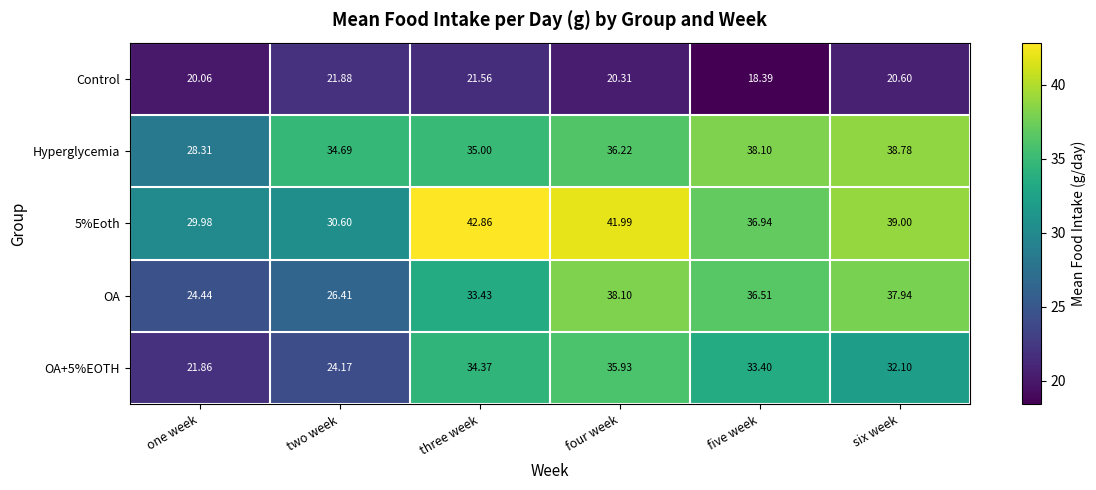

Rank the series by their maximum value, from lowest to highest.

Control, OA+5%EOTH, OA, Hyperglycemia, 5%Eoth